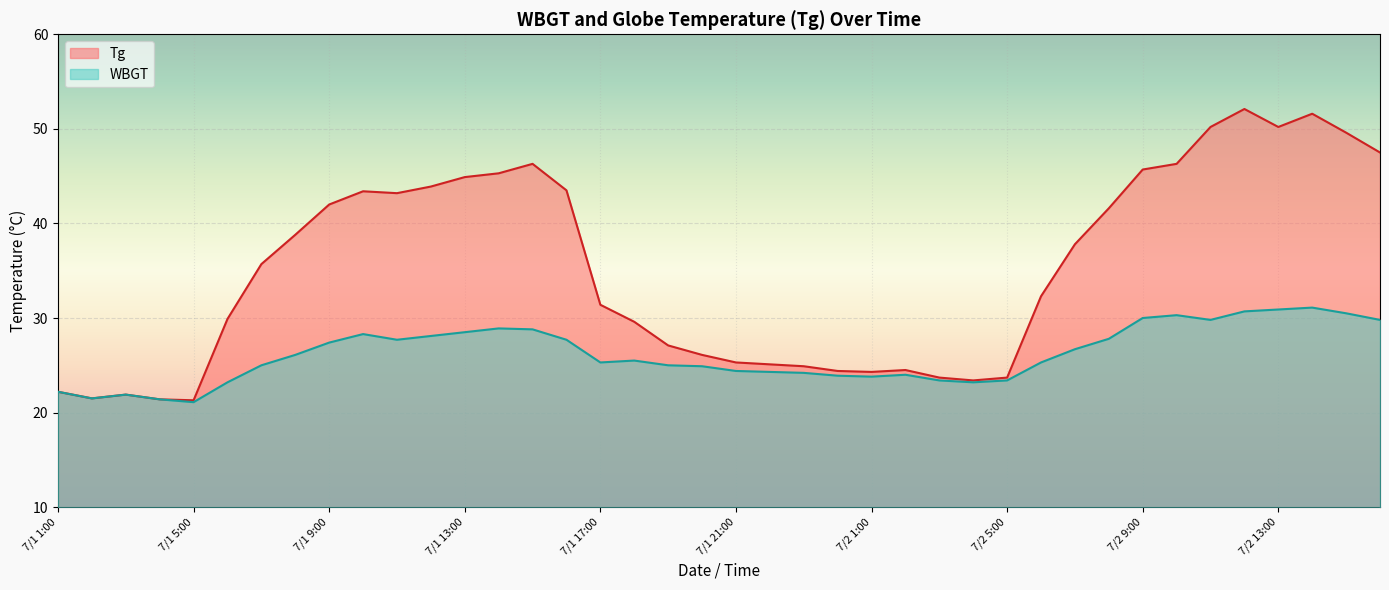

Reading left to right, extract all data points from this chart.

Tg: 7/1 1:00=22.2	7/1 2:00=21.5	7/1 3:00=21.9	7/1 4:00=21.4	7/1 5:00=21.3	7/1 6:00=29.9	7/1 7:00=35.7	7/1 8:00=38.8	7/1 9:00=42.0	7/1 10:00=43.4	7/1 11:00=43.2	7/1 12:00=43.9	7/1 13:00=44.9	7/1 14:00=45.3	7/1 15:00=46.3	7/1 16:00=43.5	7/1 17:00=31.4	7/1 18:00=29.6	7/1 19:00=27.1	7/1 20:00=26.1	7/1 21:00=25.3	7/1 22:00=25.1	7/1 23:00=24.9	7/1 24:00=24.4	7/2 1:00=24.3	7/2 2:00=24.5	7/2 3:00=23.7	7/2 4:00=23.4	7/2 5:00=23.7	7/2 6:00=32.3	7/2 7:00=37.8	7/2 8:00=41.6	7/2 9:00=45.7	7/2 10:00=46.3	7/2 11:00=50.2	7/2 12:00=52.1	7/2 13:00=50.2	7/2 14:00=51.6	7/2 15:00=49.6	7/2 16:00=47.5
WBGT: 7/1 1:00=22.2	7/1 2:00=21.5	7/1 3:00=21.9	7/1 4:00=21.4	7/1 5:00=21.1	7/1 6:00=23.2	7/1 7:00=25.0	7/1 8:00=26.1	7/1 9:00=27.4	7/1 10:00=28.3	7/1 11:00=27.7	7/1 12:00=28.1	7/1 13:00=28.5	7/1 14:00=28.9	7/1 15:00=28.8	7/1 16:00=27.7	7/1 17:00=25.3	7/1 18:00=25.5	7/1 19:00=25.0	7/1 20:00=24.9	7/1 21:00=24.4	7/1 22:00=24.3	7/1 23:00=24.2	7/1 24:00=23.9	7/2 1:00=23.8	7/2 2:00=24.0	7/2 3:00=23.4	7/2 4:00=23.2	7/2 5:00=23.4	7/2 6:00=25.3	7/2 7:00=26.7	7/2 8:00=27.8	7/2 9:00=30.0	7/2 10:00=30.3	7/2 11:00=29.8	7/2 12:00=30.7	7/2 13:00=30.9	7/2 14:00=31.1	7/2 15:00=30.5	7/2 16:00=29.8